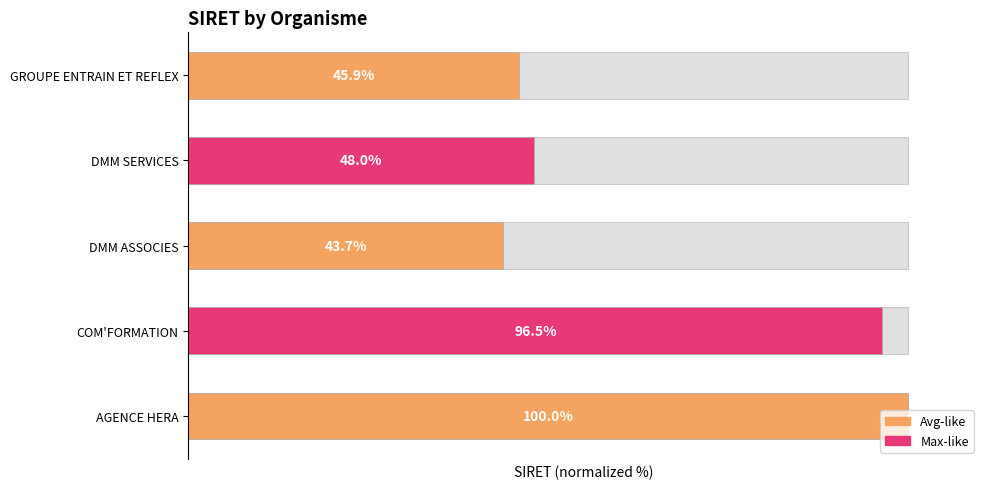

How many values are below 48?

2